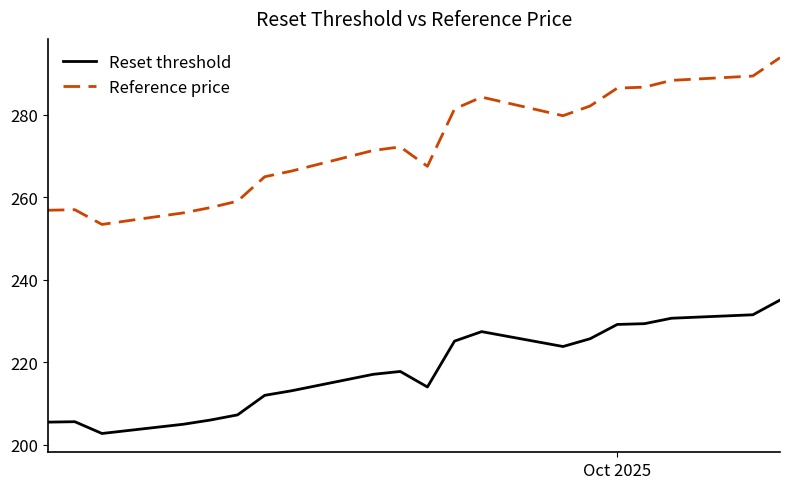

Rank the series by their maximum value, from lowest to highest.

Reset threshold, Reference price